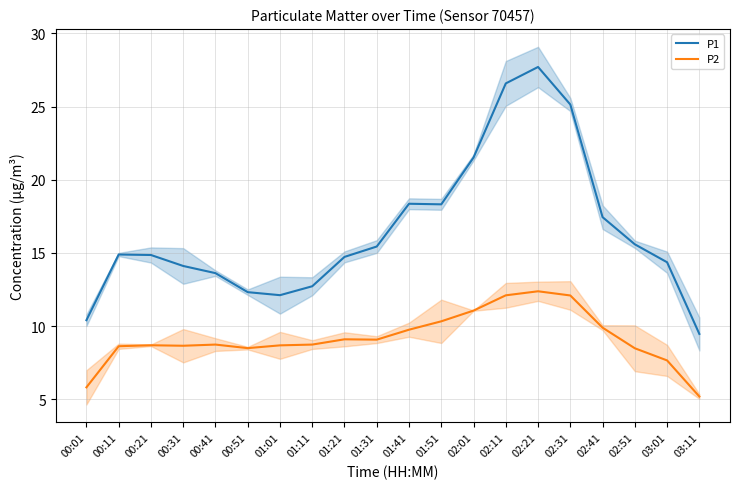

Which series changed the most between 01:11 and 02:41?

P1